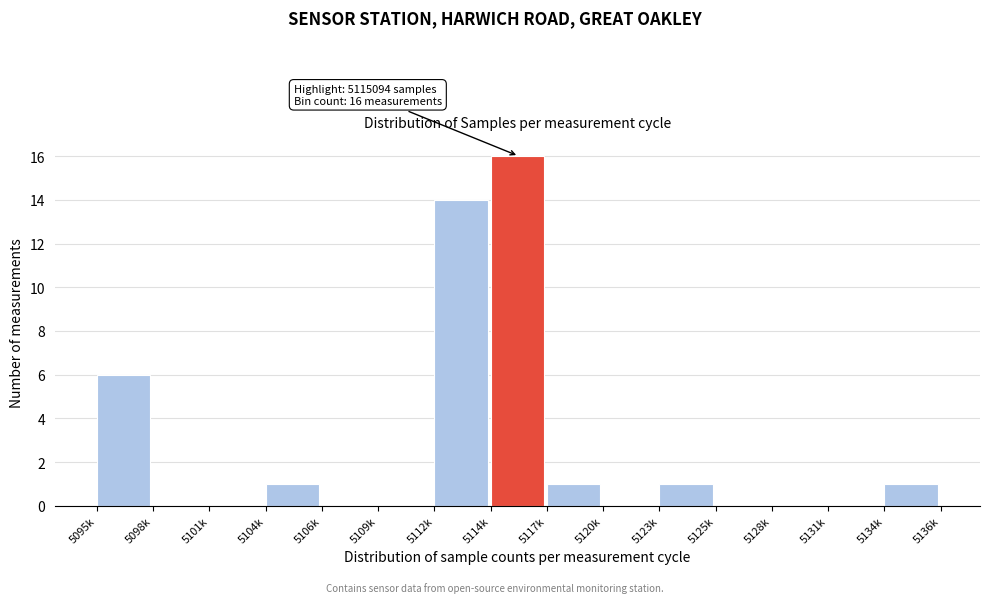

Reading left to right, list all the values displayed in this chart.

5095k=6	5098k=0	5101k=0	5104k=1	5106k=0	5109k=0	5112k=14	5114k=16	5117k=1	5120k=0	5123k=1	5125k=0	5128k=0	5131k=0	5134k=1